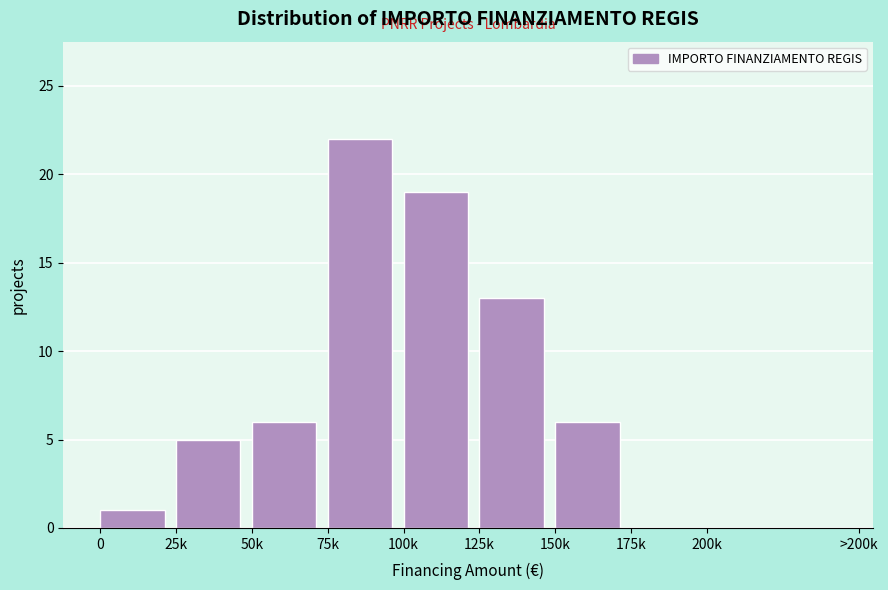

Reading right to left, list all the values displayed in this chart.

200k=0	175k=0	150k=6	125k=13	100k=19	75k=22	50k=6	25k=5	0=1